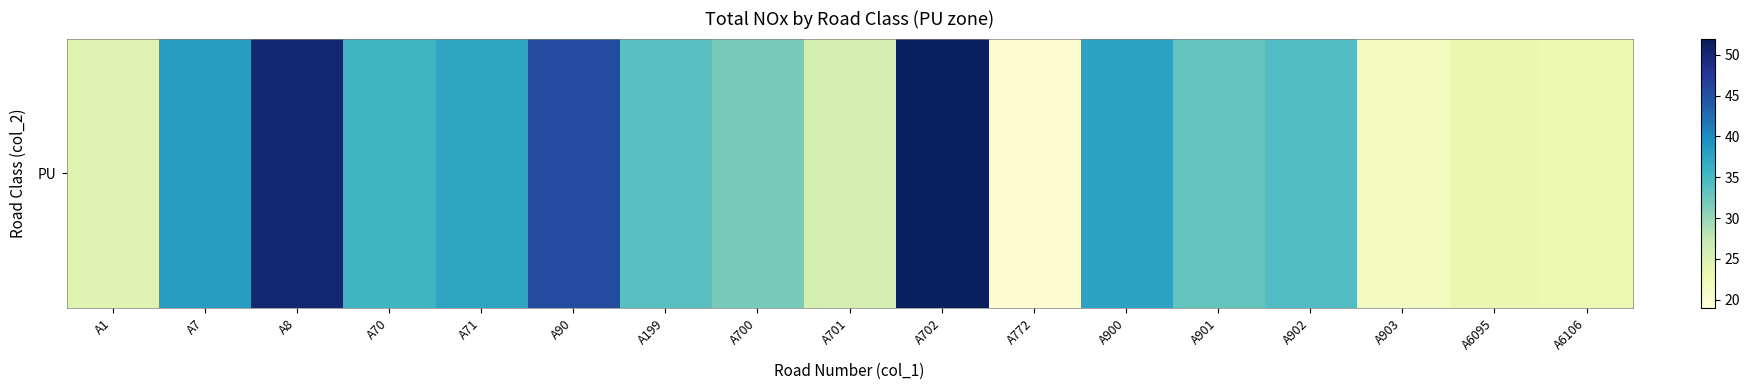

Between A71 and A8, which is larger?

A8